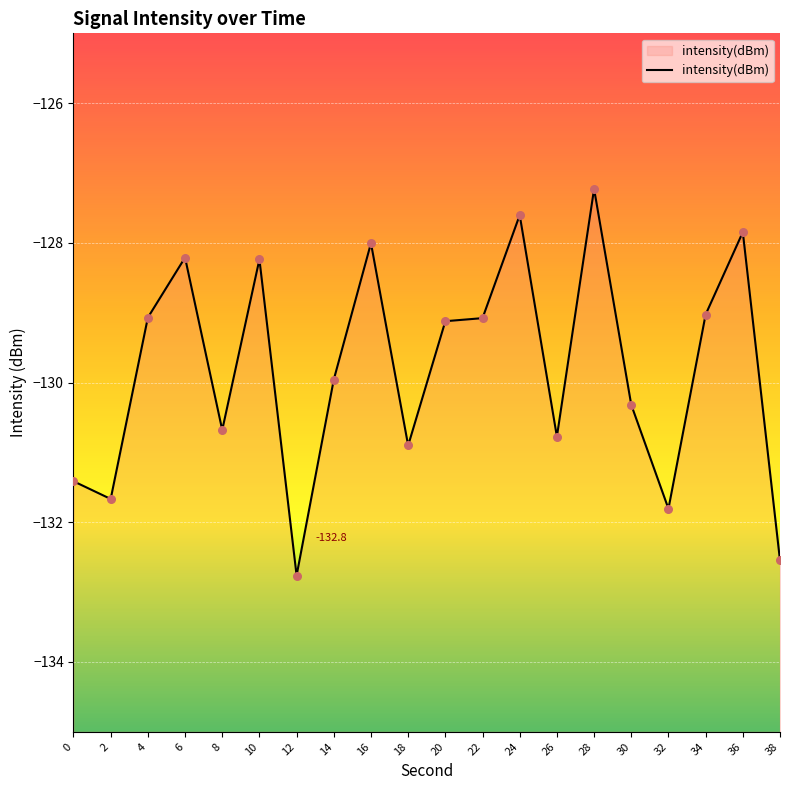

What is the change in value from 10 to 28?

+1.0